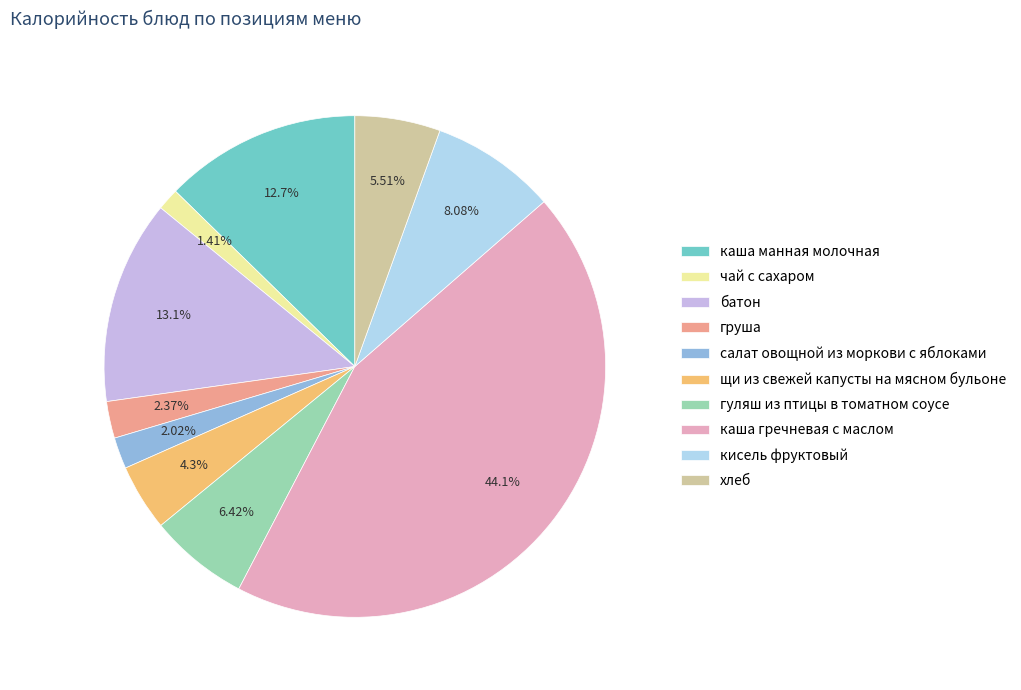

The кисель фруктовый slice represents 8% of the pie. True or false?

True